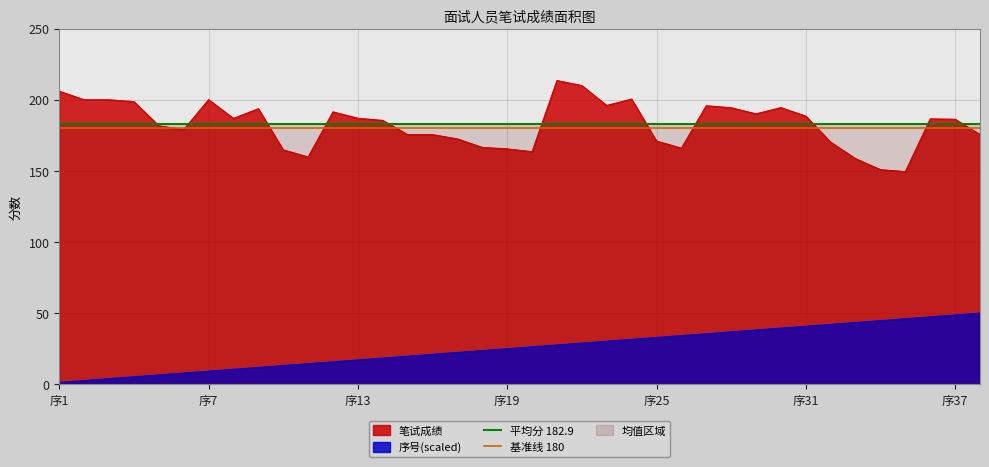

The value of 笔试成绩 at 序37 is 186.3. True or false?

True